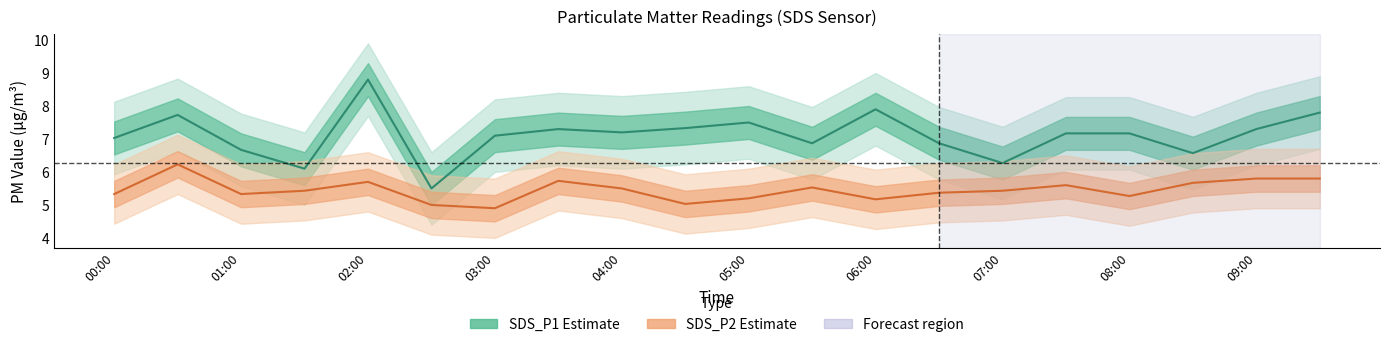

Does the chart have visible grid lines?

No